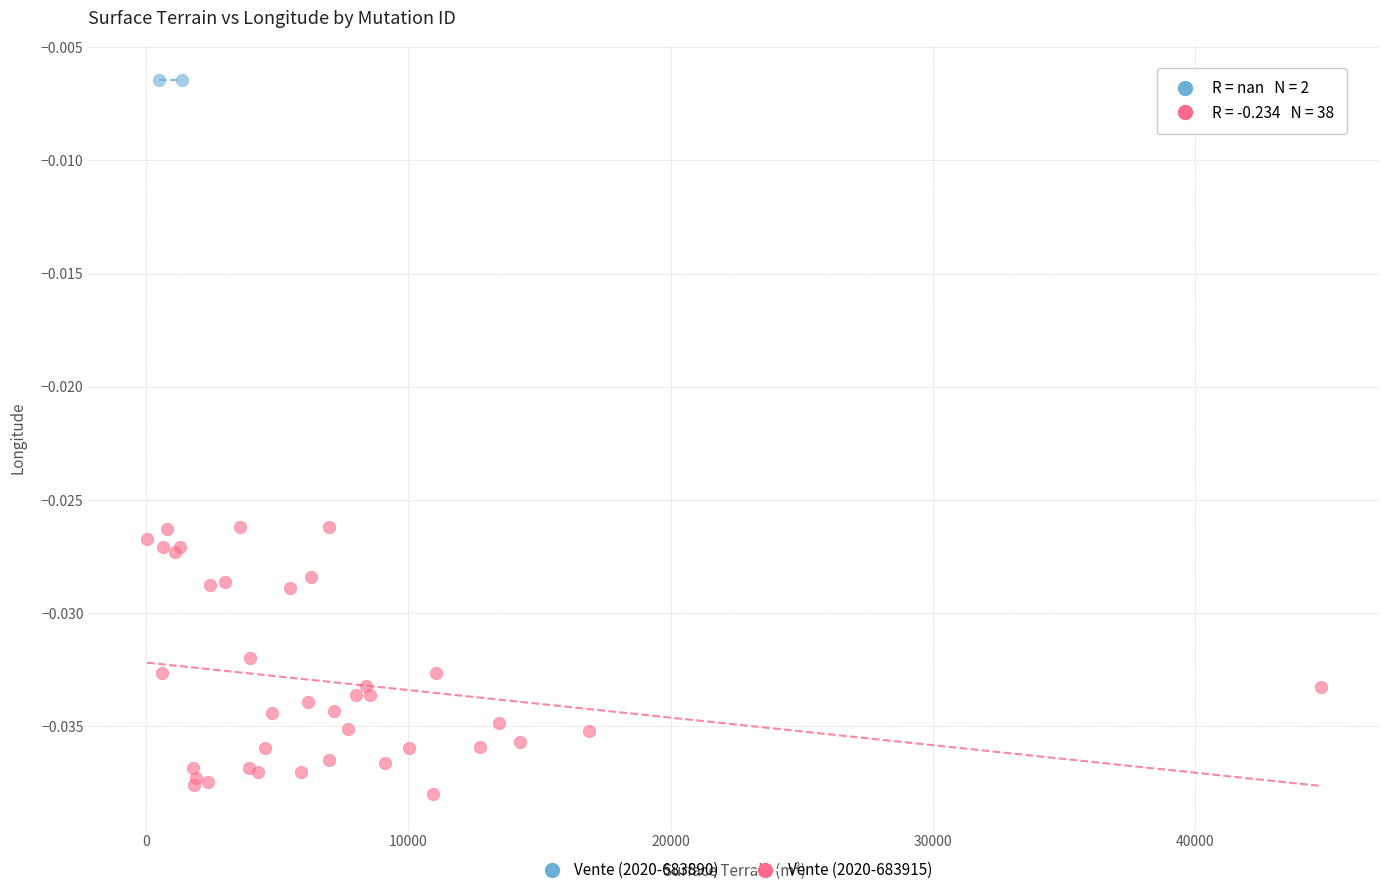

What are all the series names shown in the legend?

Vente (2020-683890), Vente (2020-683915)